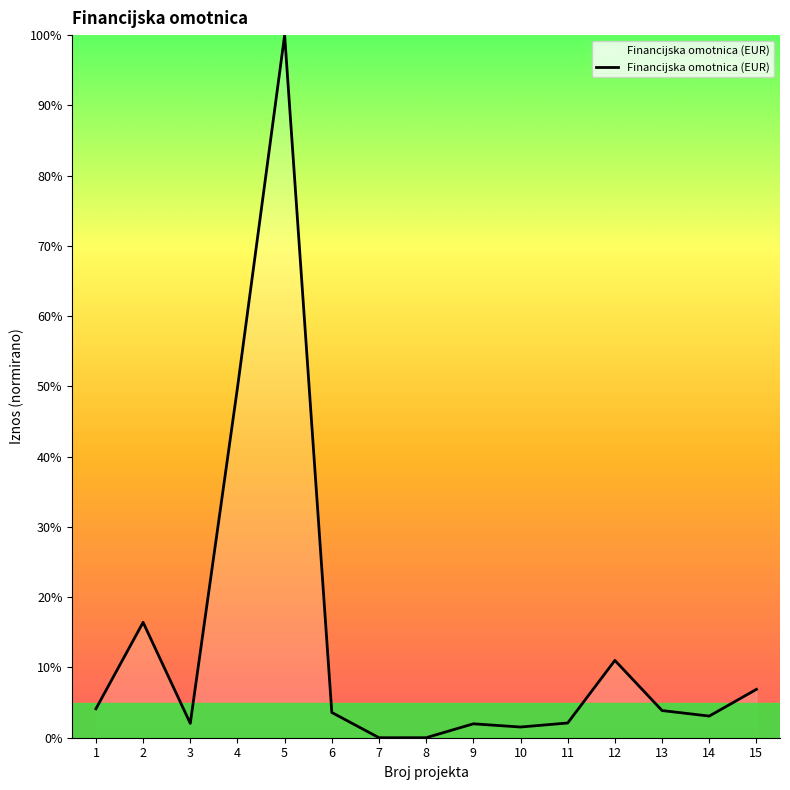

Where is the data nearest to the value 50?

4